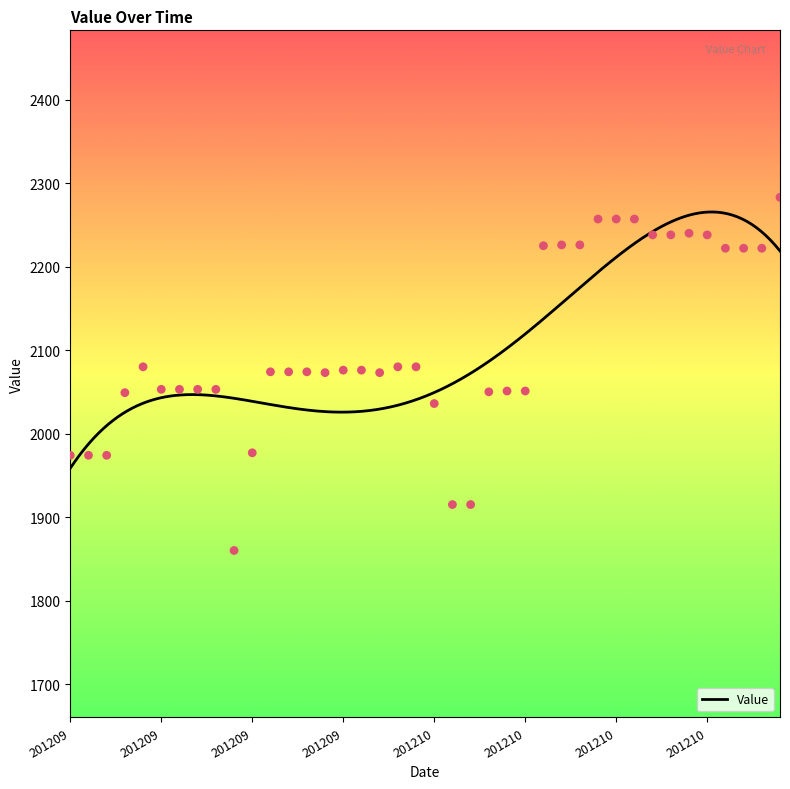

Which has a higher value, 20120912 or 20121029?

20121029